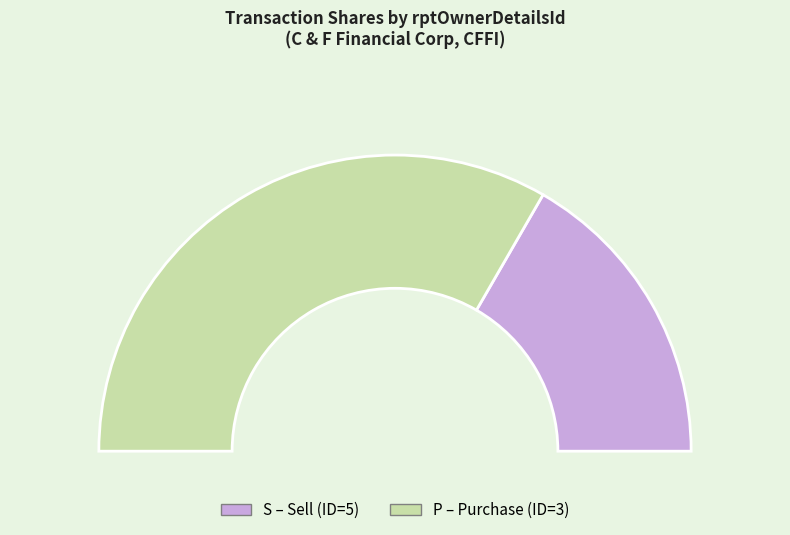

What is the total percentage of 3 (2020-03-10, P) and 5 (2023-12-13, S)?

100.0%